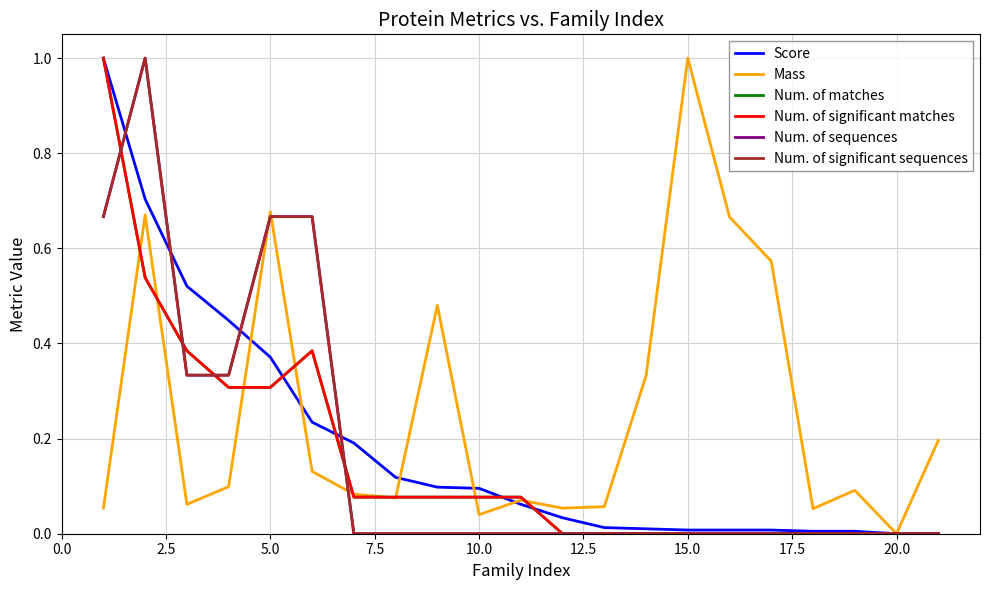

True or false: Num. of matches has more than 1 points higher than both neighbors.

False